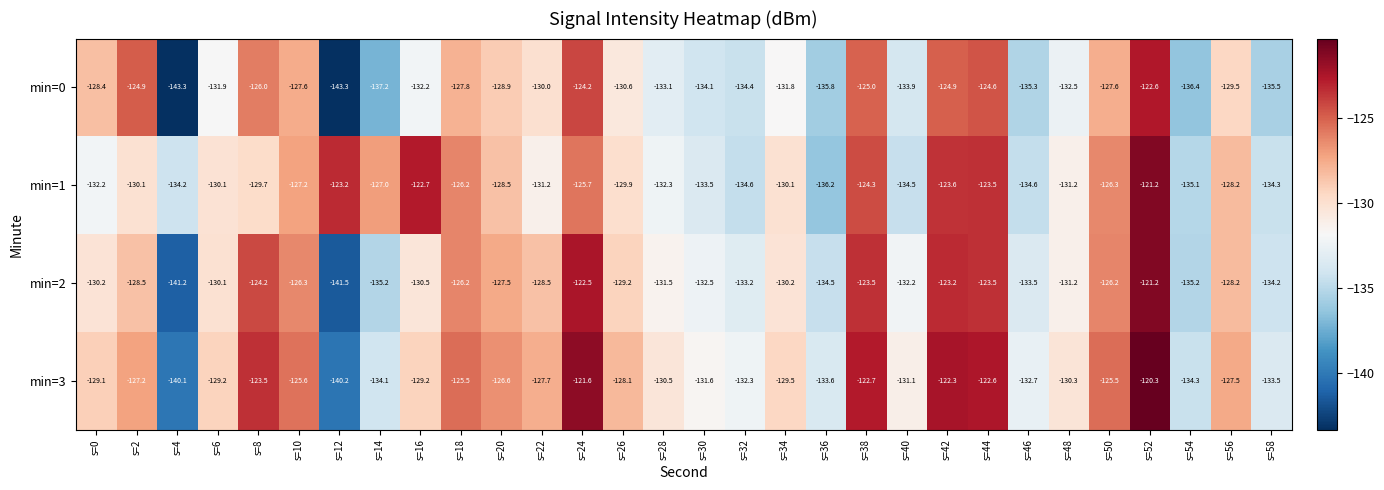

What is the maximum value shown in the chart?

-120.3